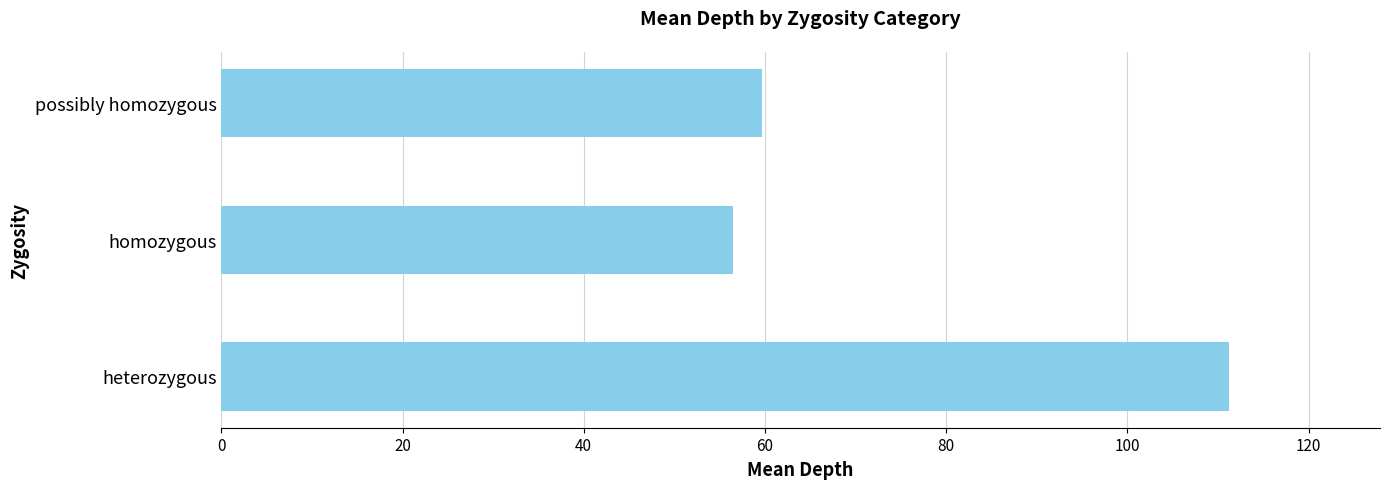

True or false: the data shows 56.5 at homozygous.

True